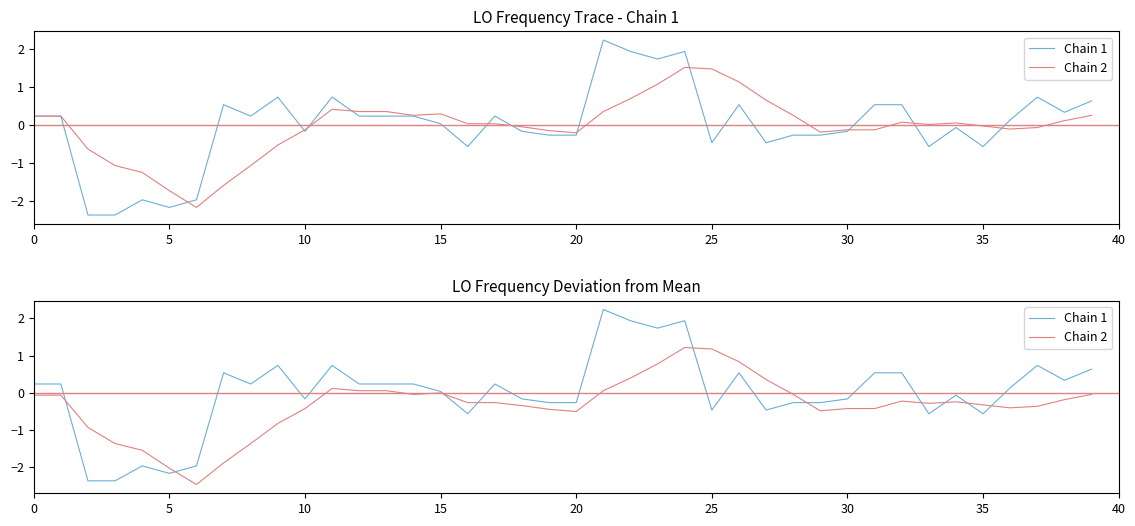

Does the chart display data point markers on the line(s)?

No